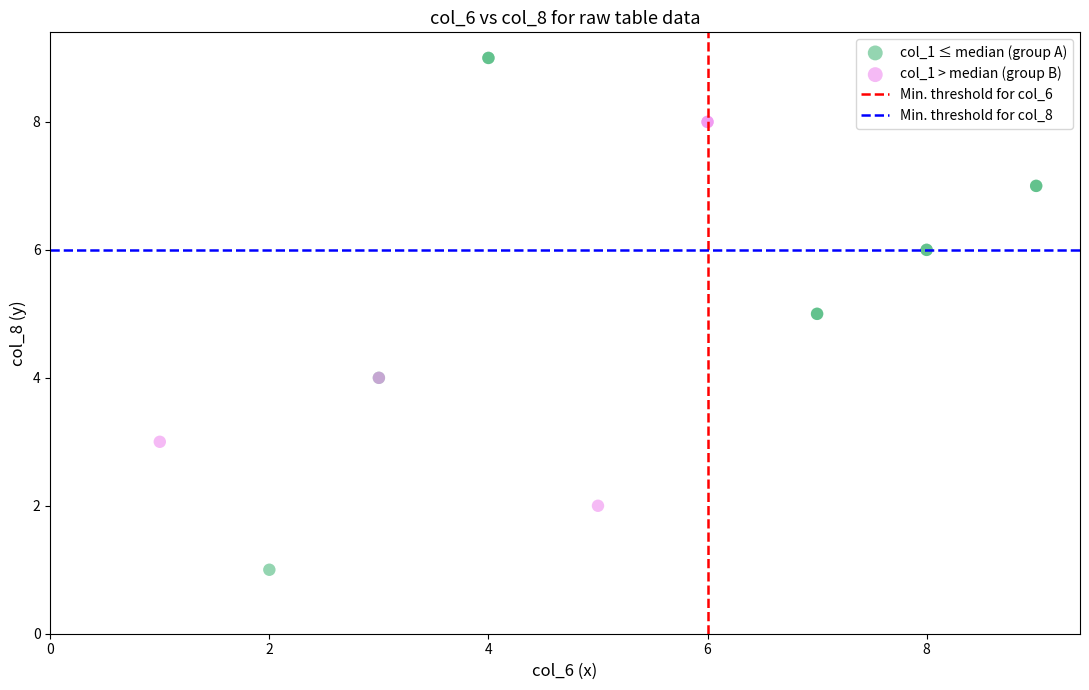

Which series contains the highest Y value?

col_1 ≤ median (group A)